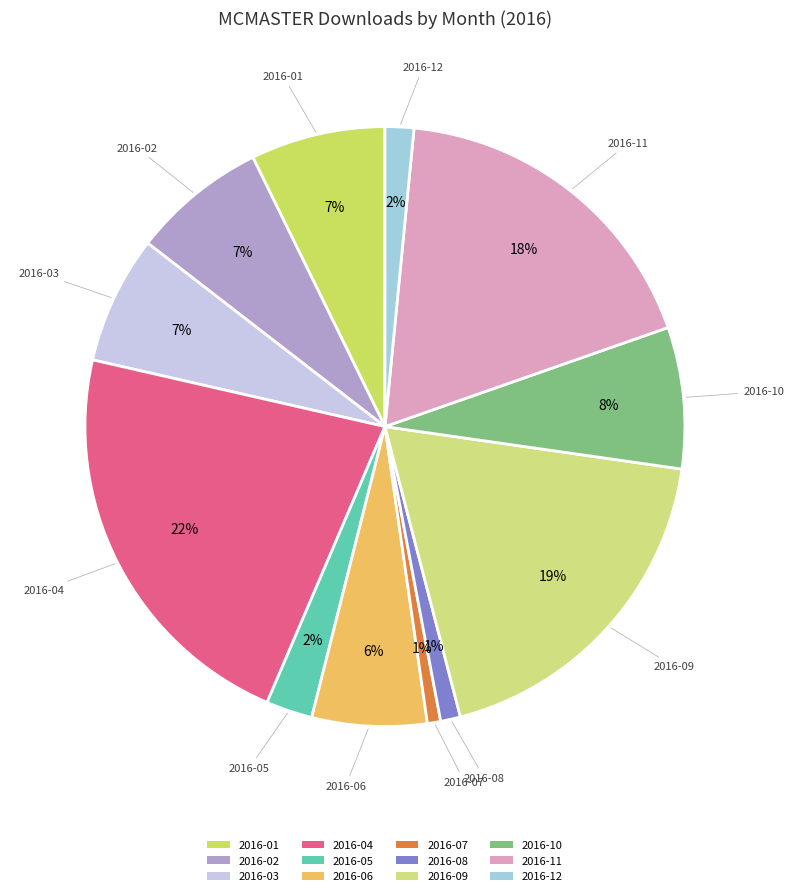

To the nearest percent, what is the difference between the 2016-11 and 2016-09 slice percentages?

1%